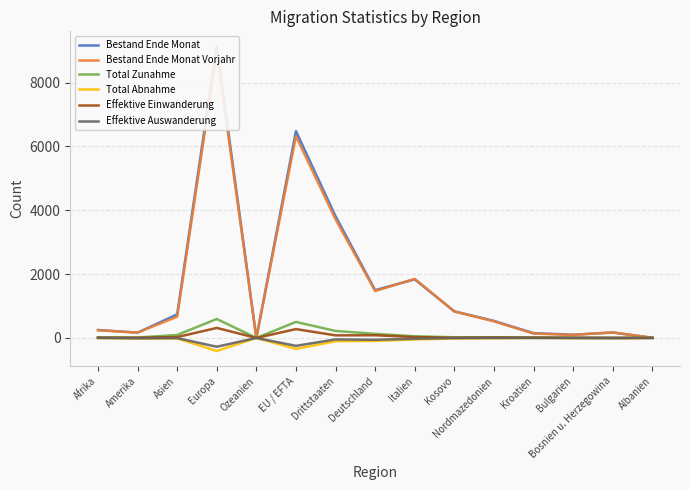

What is the spread (max minus min) of values at Nordmazedonien?

544